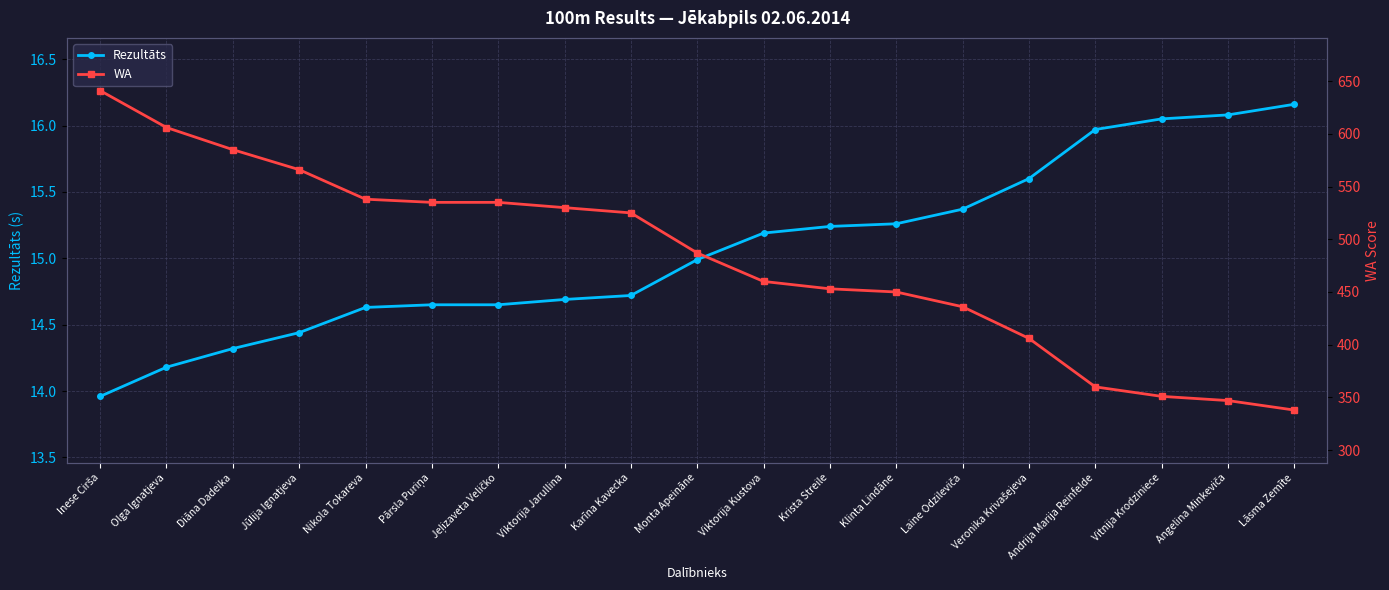

The value of WA at Lāsma Zemīte is 338.0. True or false?

True